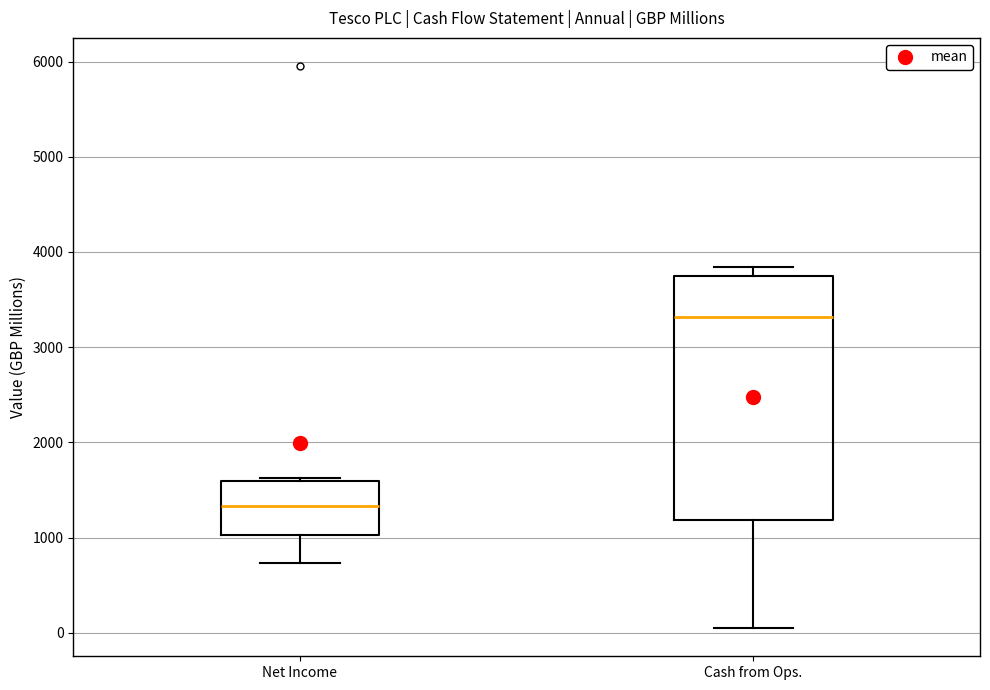

Reading left to right, transcribe this box plot: for each box, give where its median line is, the range the box spans, and where its two whiskers end, as read against the y-axis. The values are not printed on the chart, so give them approximately, as read against the axis.

Net Income: median 1300, box 1000 to 1600, whiskers 700 to 1600 (just above the box's upper edge)
Cash from Ops.: median 3300, box 1200 to 3700, whiskers 0 to 3800